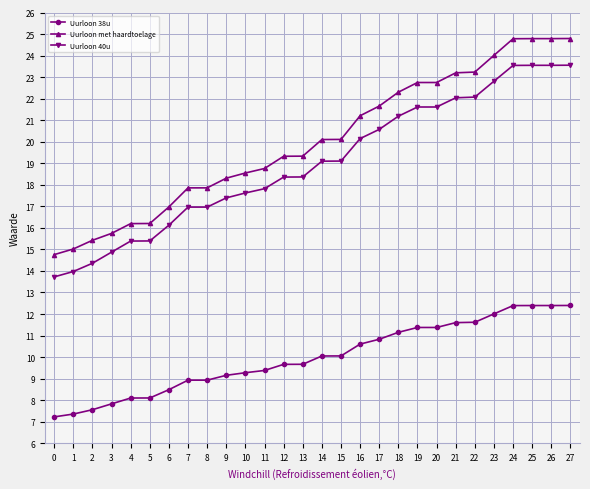

True or false: Uurloon 38u and Uurloon 40u intersect in this chart.

False